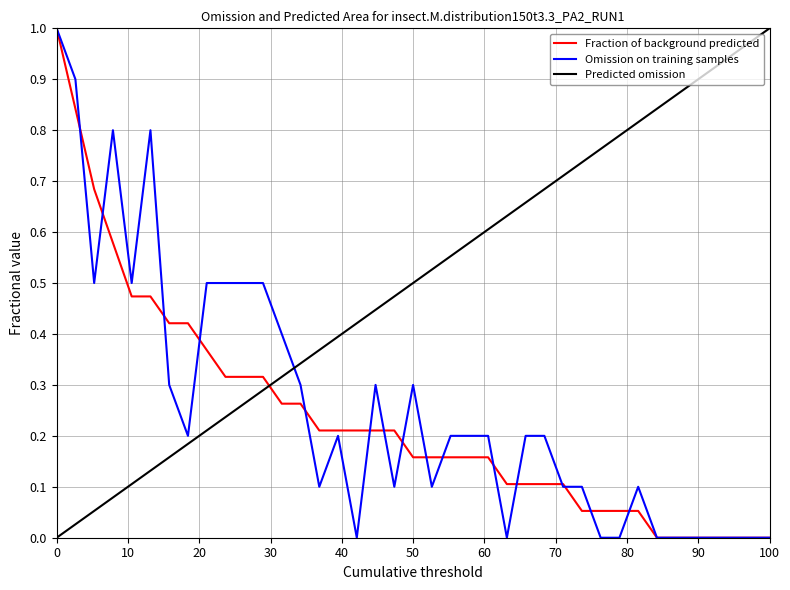

Which series has the largest total across all categories?

Predicted omission